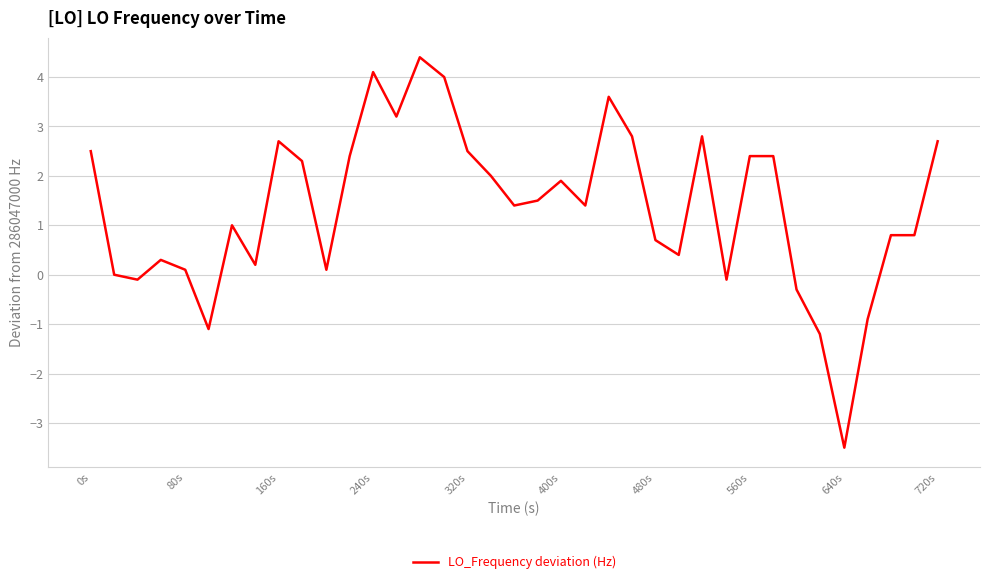

What is the maximum value shown in the chart?

4.4